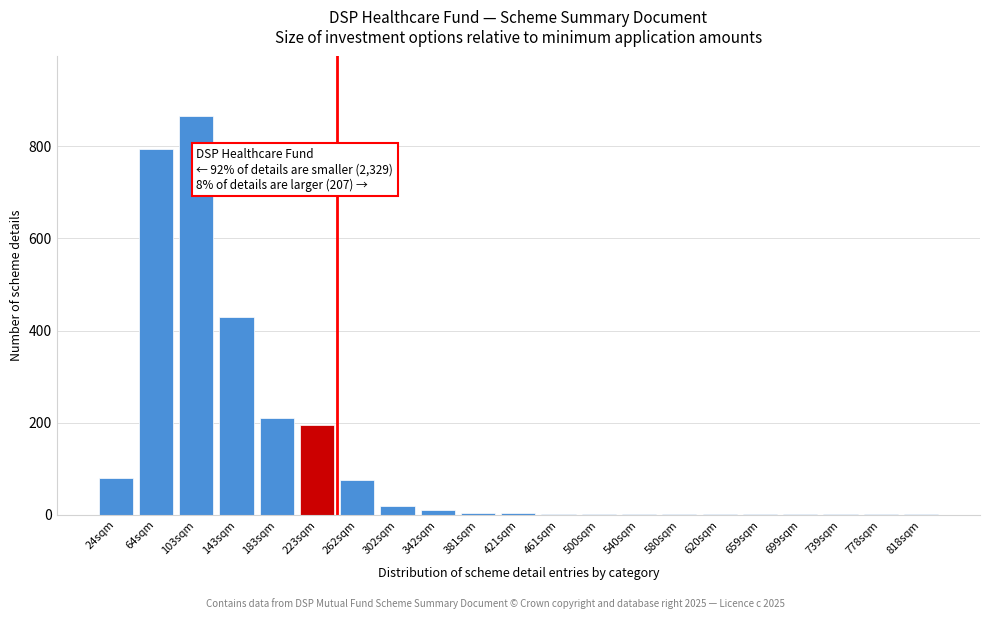

What is the maximum value shown in the chart?

865